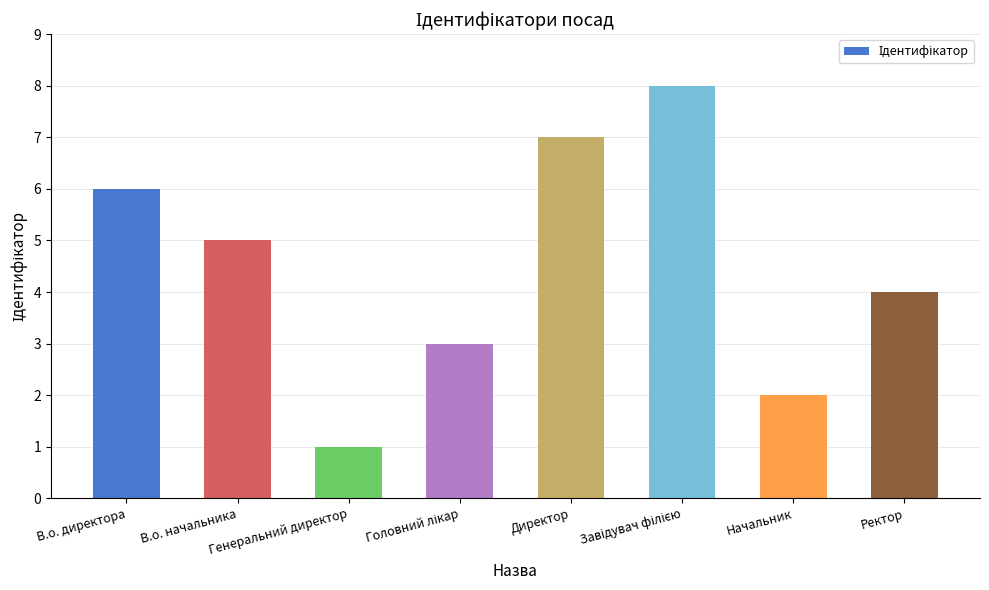

At which label is the value closest to 4?

Ректор